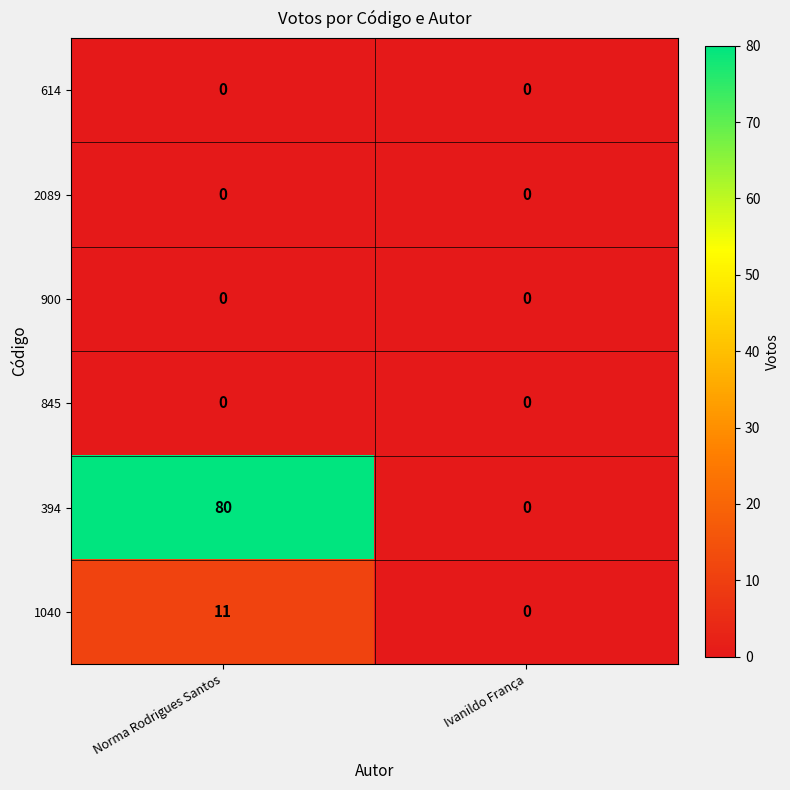

What is the difference between the highest and lowest values at Norma Rodrigues Santos?

80